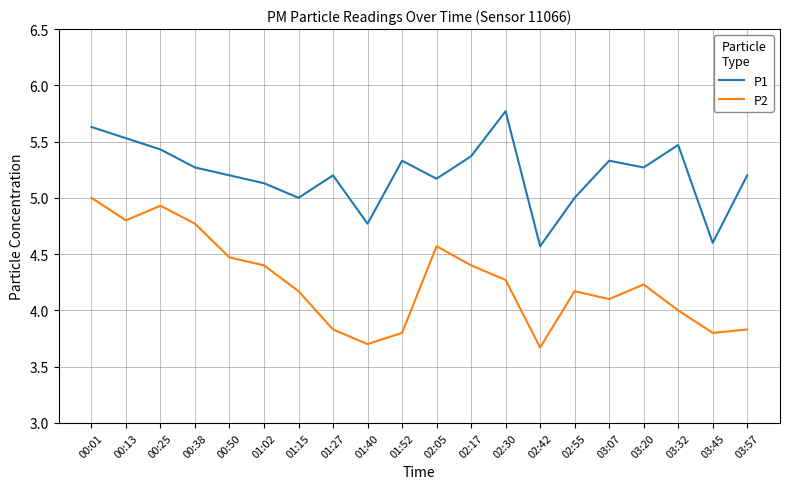

What is the difference between the second highest and second lowest values in the P1 series?

1.0